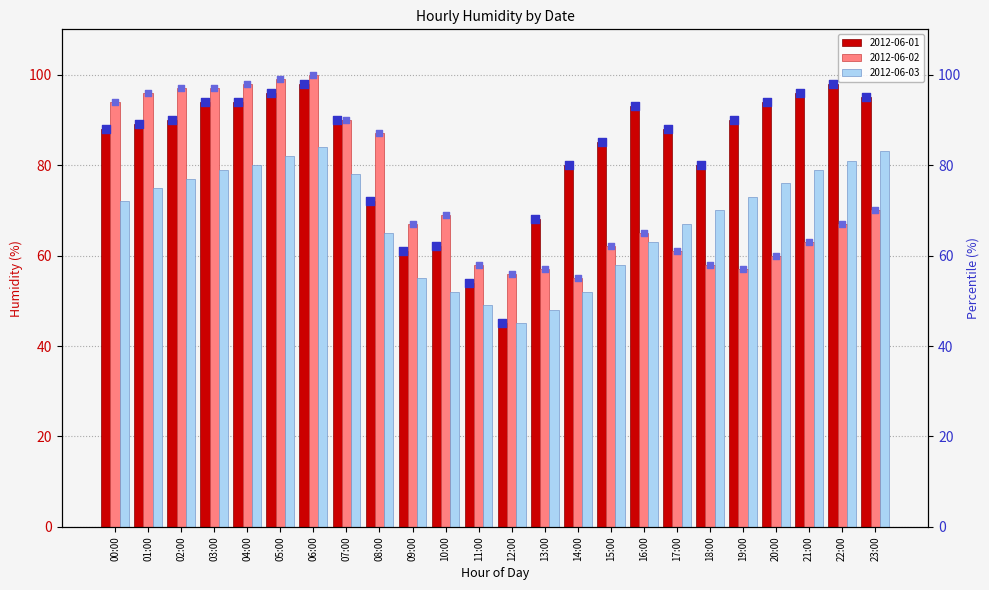

What is the maximum value for 2012-06-03?

84